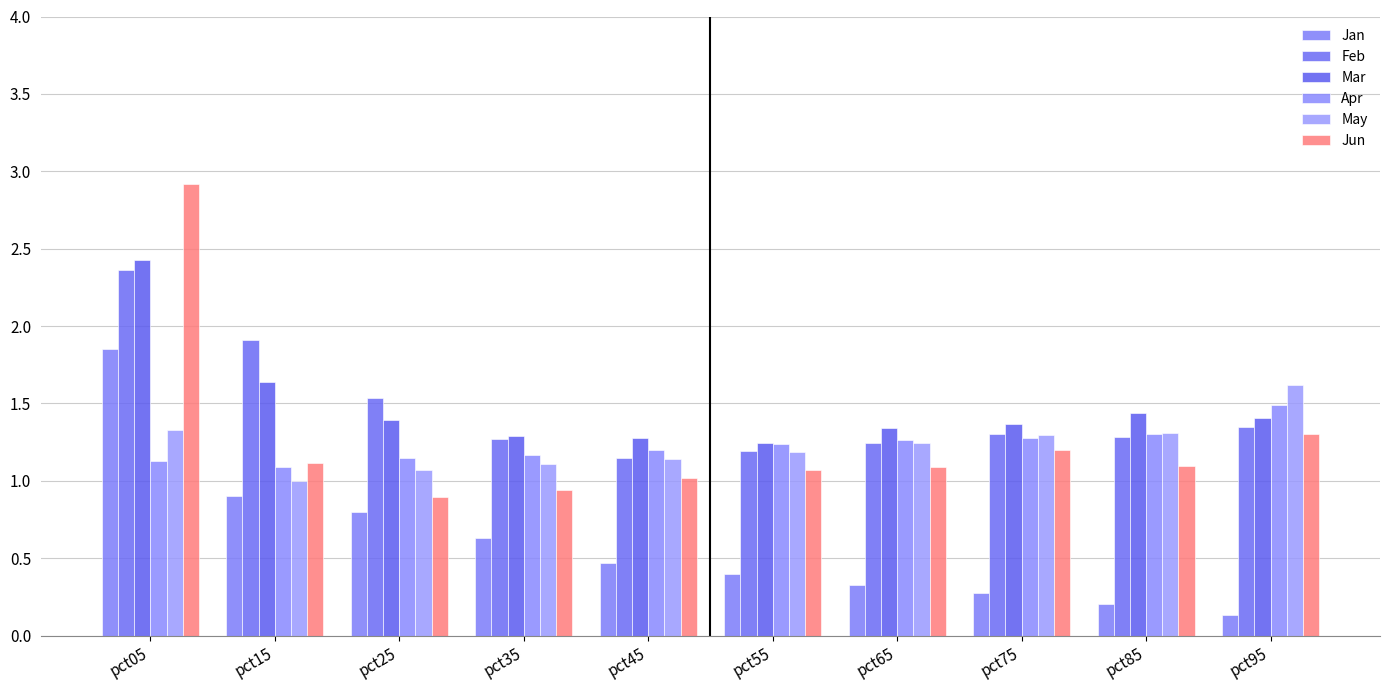

What is the difference between the second highest and minimum values in the Feb series?

0.8